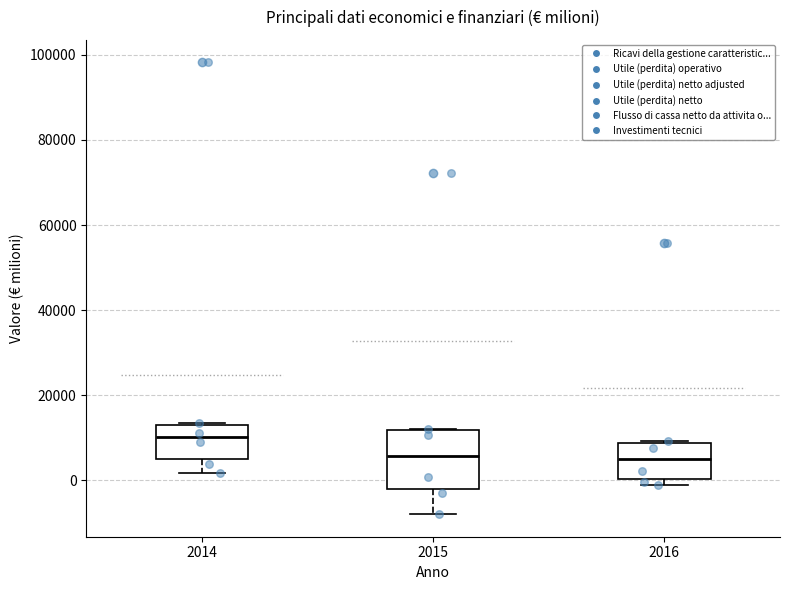

Which box has the highest median line?

2014